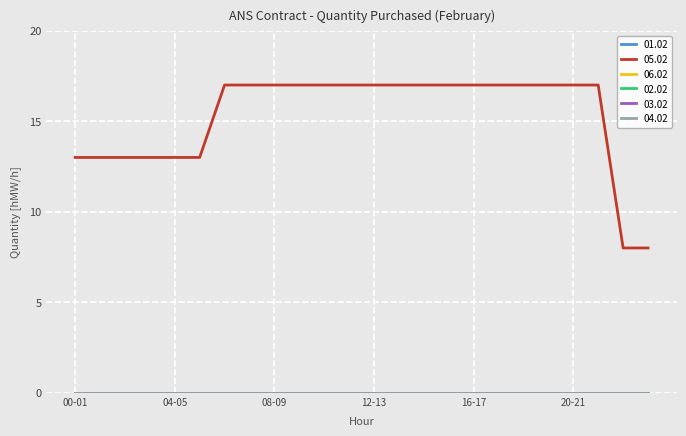

Which label corresponds to the smallest value in the chart?

00-01